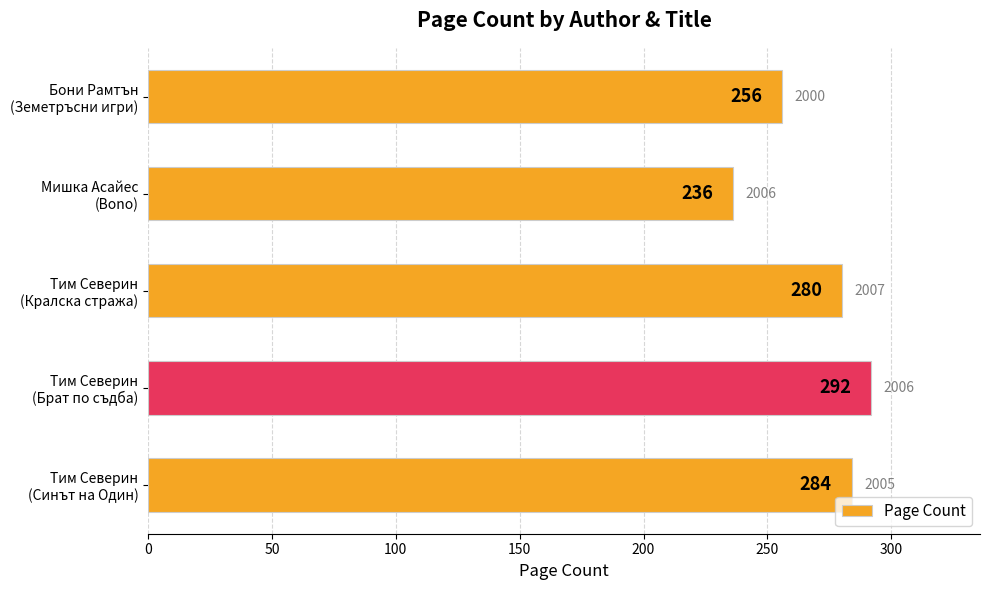

What is the difference between the second highest and second lowest values?

28